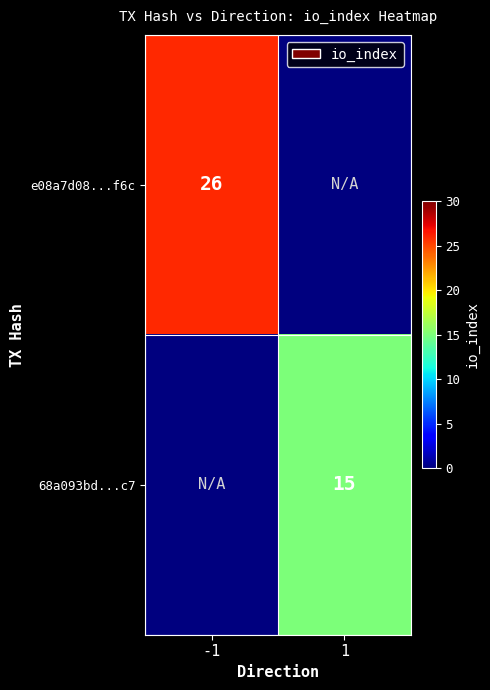

The value of 68a093bd...c7 at 1 is 9. True or false?

False